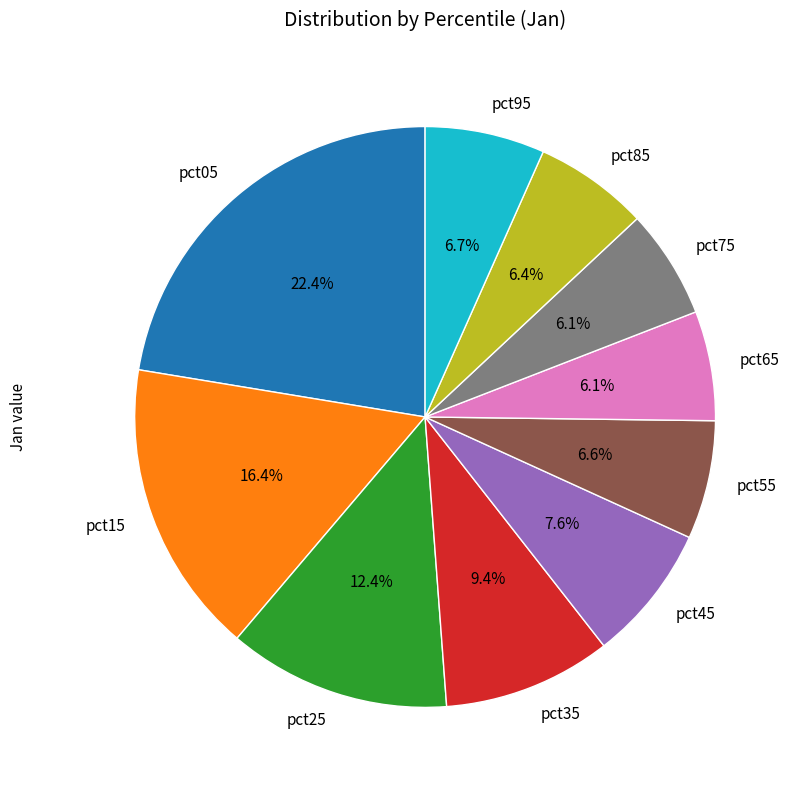

To the nearest percent, what is the difference between the pct35 and pct65 slice percentages?

3%